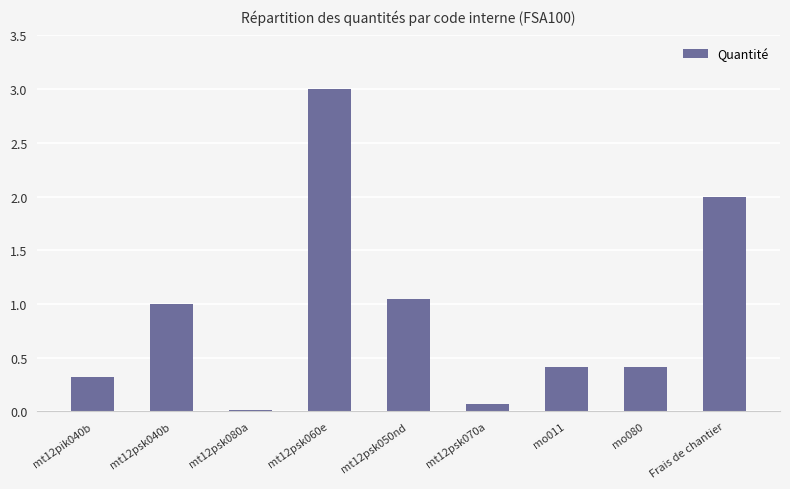

What is the change in value from mo080 to Frais de chantier?

+1.6